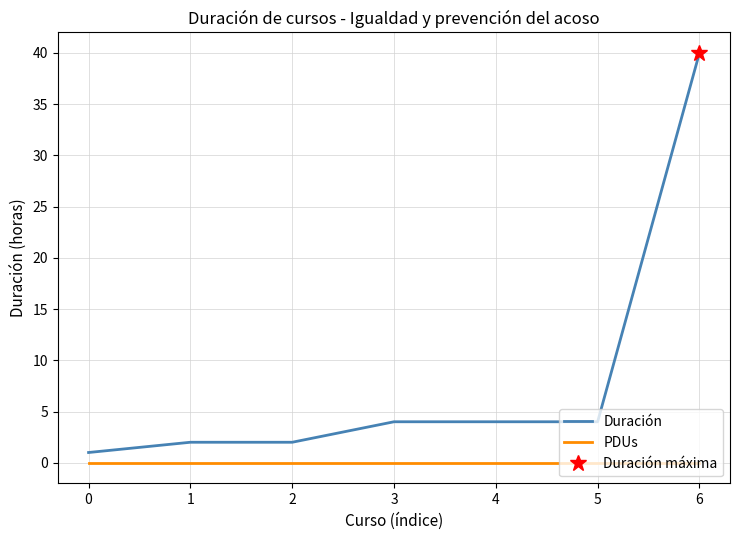

Rank the categories by Duración value from highest to lowest.

6, 3, 4, 5, 1, 2, 0